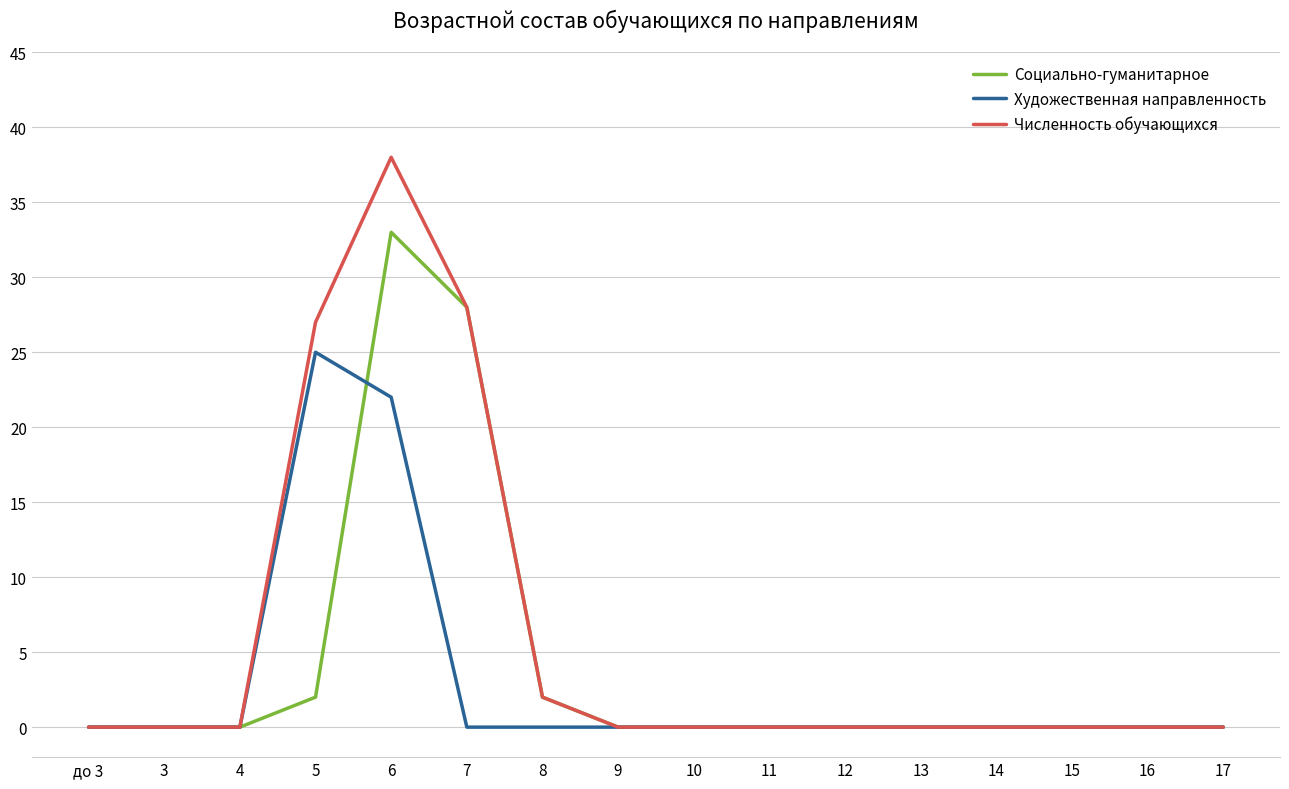

Reading left to right, extract all data points from this chart.

Социально-гуманитарное: 0	0	0	2	33	28	2	0	0	0	0	0	0	0	0	0
Художественная направленность: 0	0	0	25	22	0	0	0	0	0	0	0	0	0	0	0
Численность обучающихся: 0	0	0	27	38	28	2	0	0	0	0	0	0	0	0	0